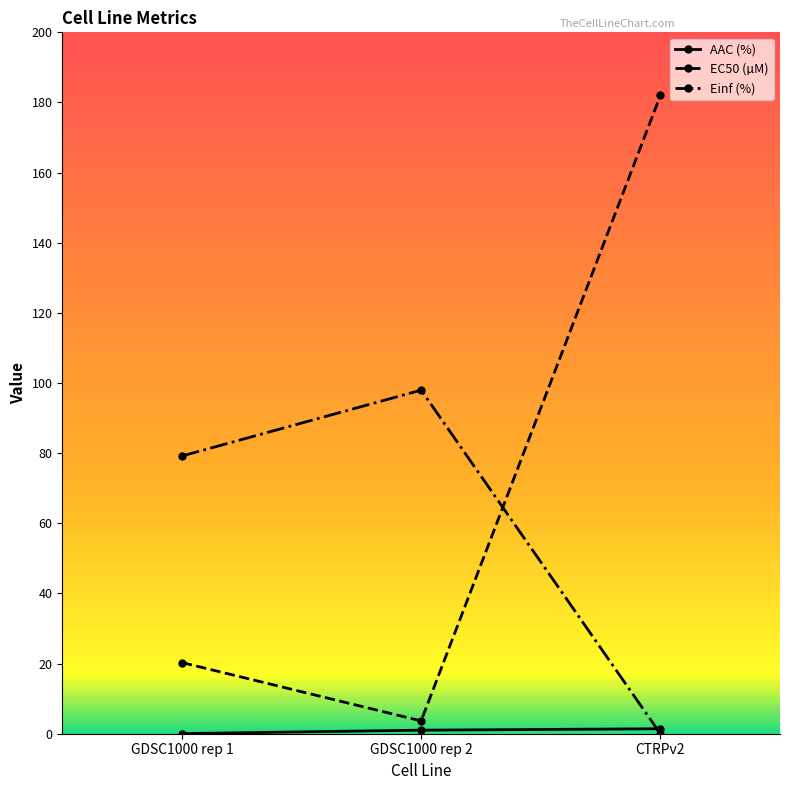

Which series changed the most between GDSC1000 rep 1 and CTRPv2?

EC50 (µM)